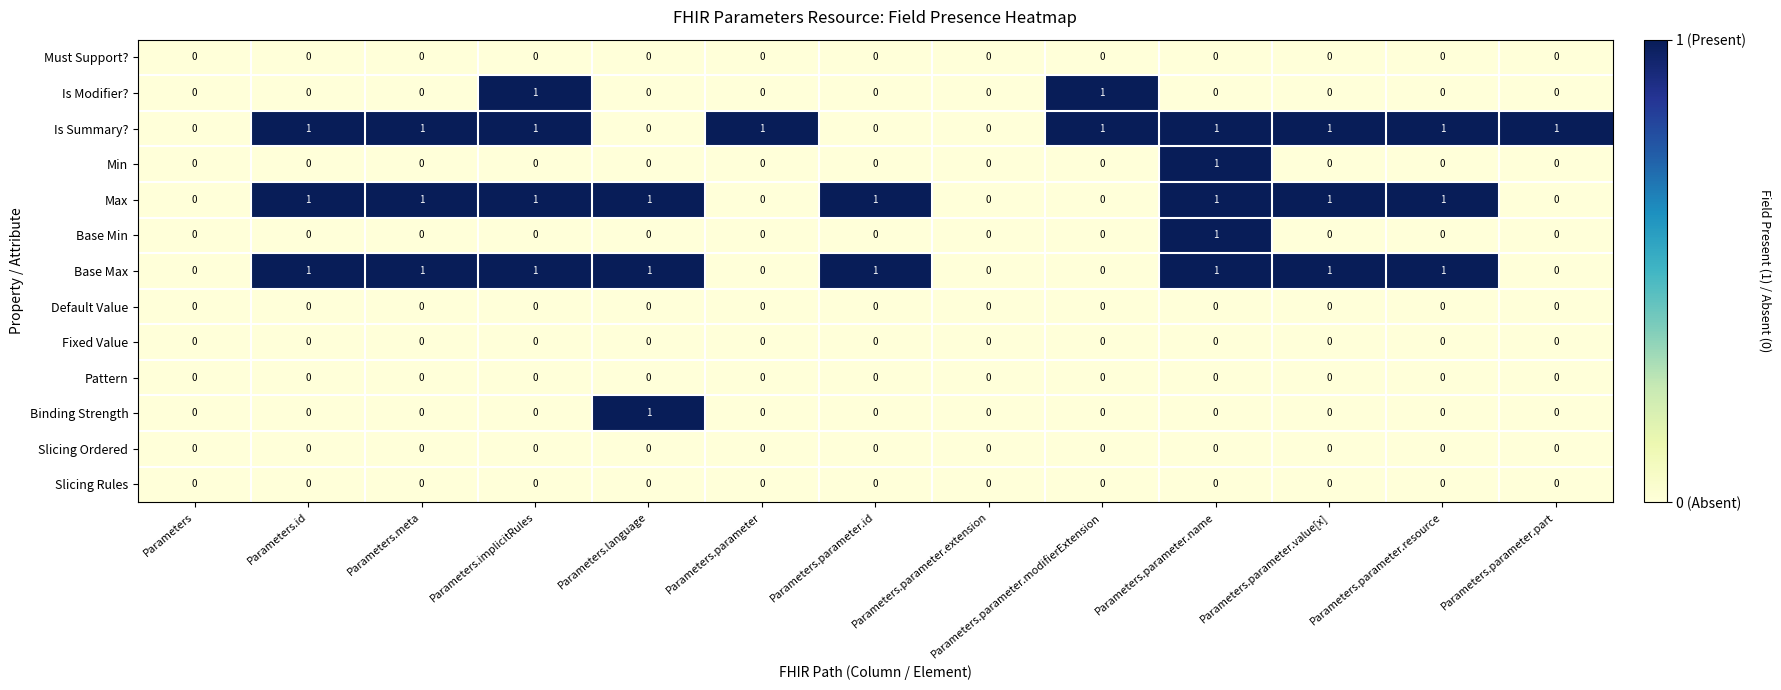

True or false: Binding Strength has a value of 1 at Parameters.parameter.modifierExtension.

False